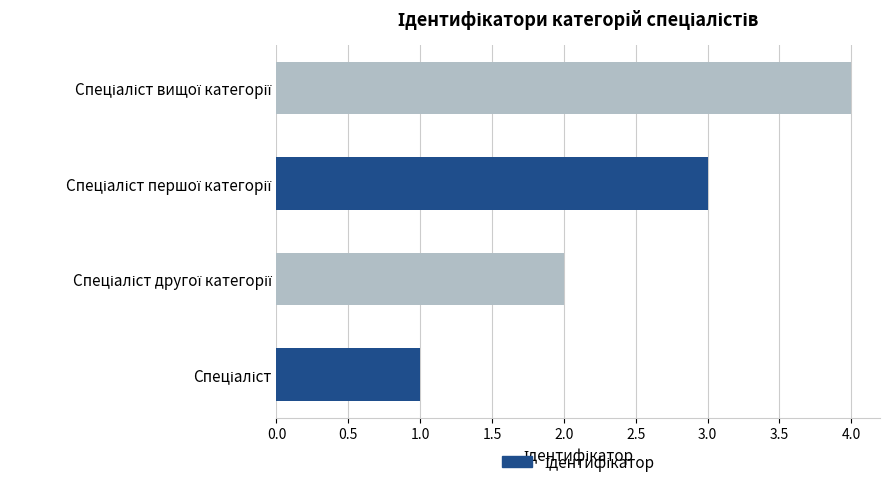

What is the greatest value displayed?

4